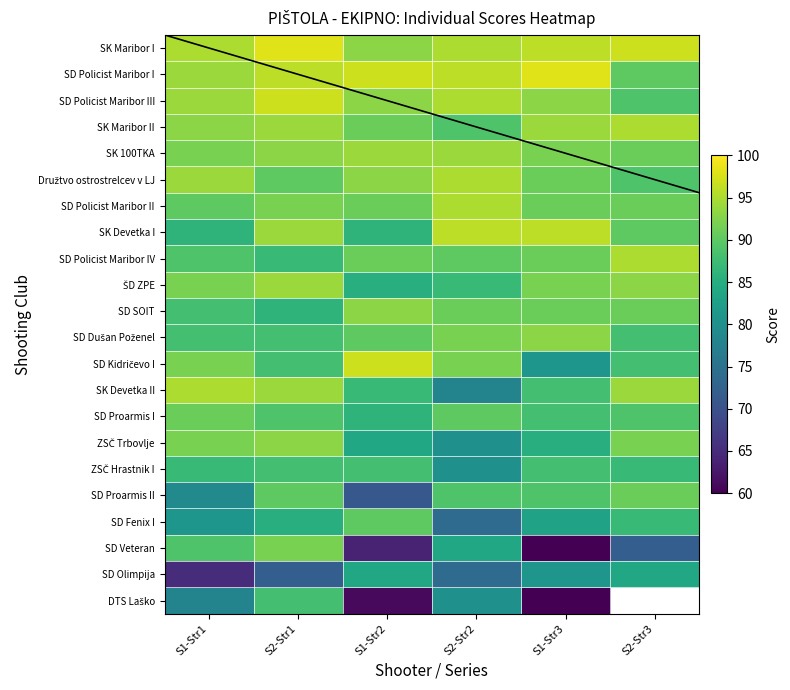

Is the value of Družtvo ostrostrelcev v LJ at S2-Str1 greater than the value of SD Policist Maribor IV at S1-Str3?

No